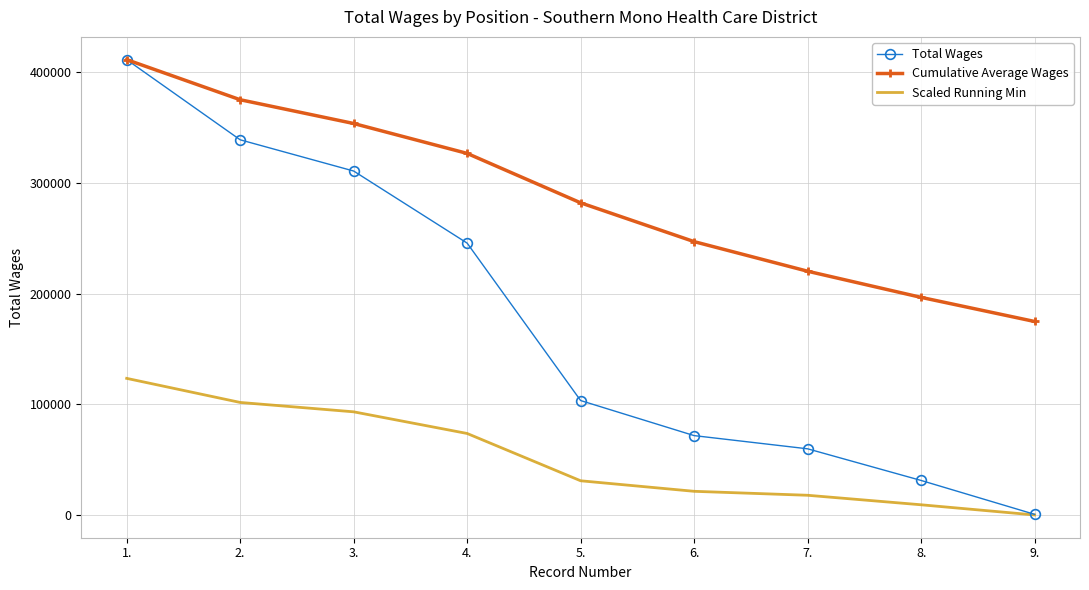

True or false: Scaled Running Min and Cumulative Average Wages intersect in this chart.

False